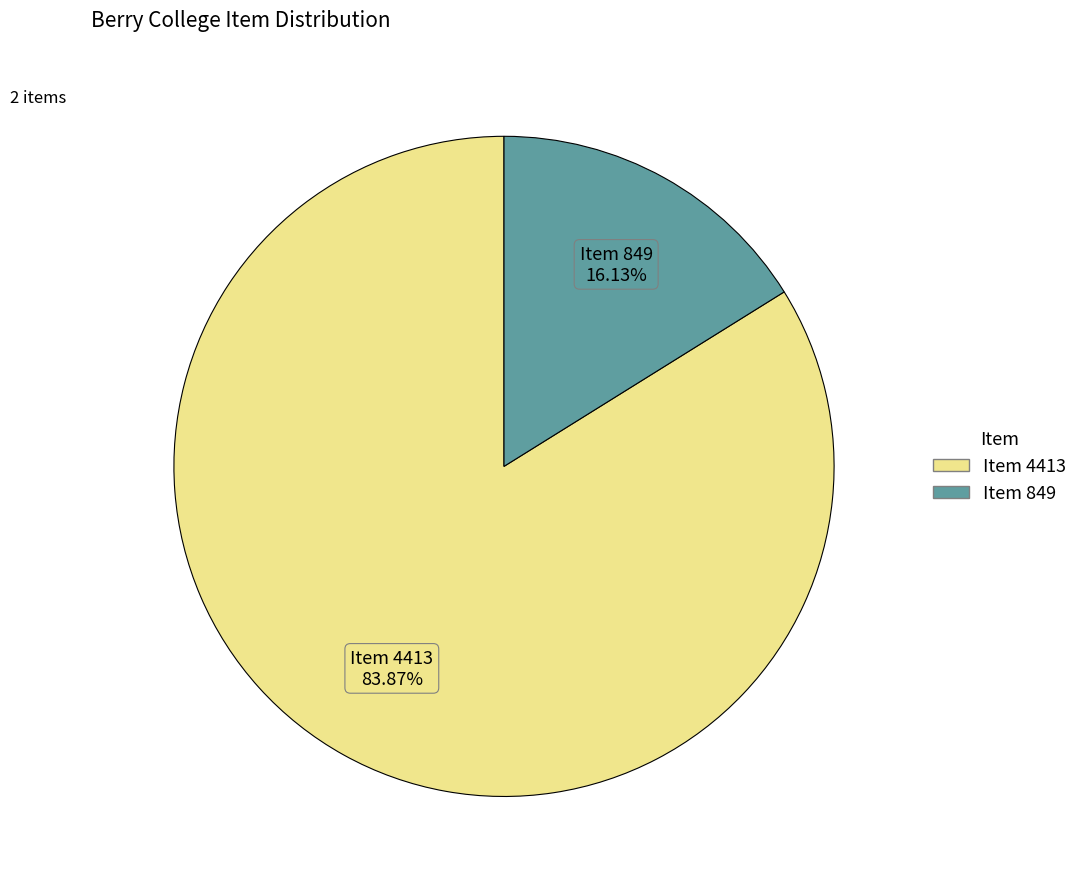

What percentage is the Item 849 slice, to the nearest percent?

16%